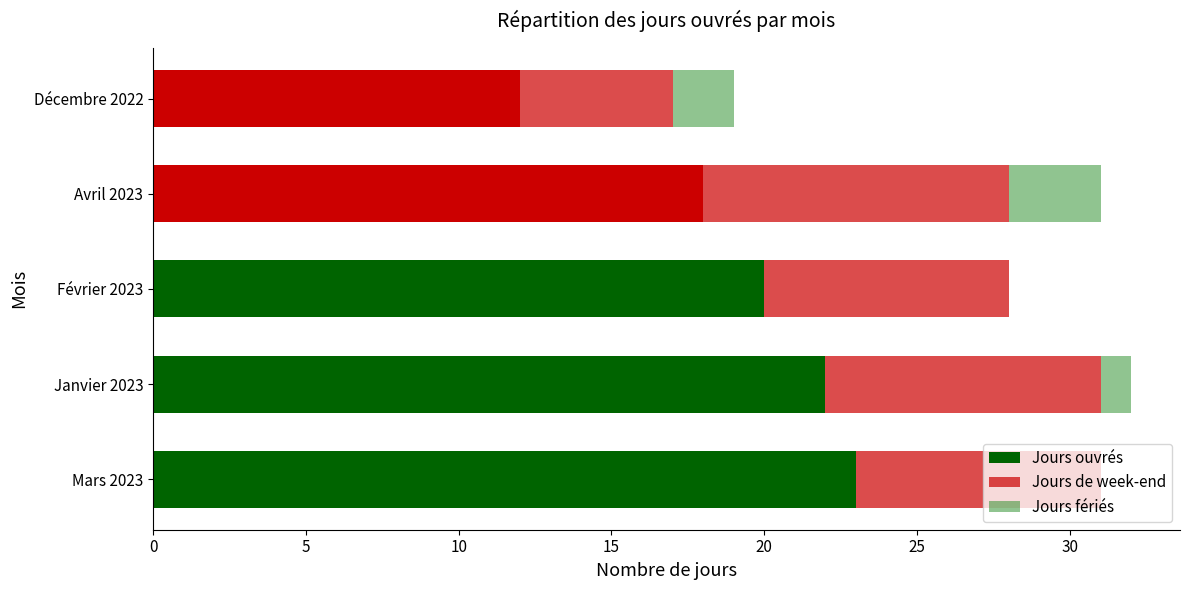

How many series are shown in this chart?

3